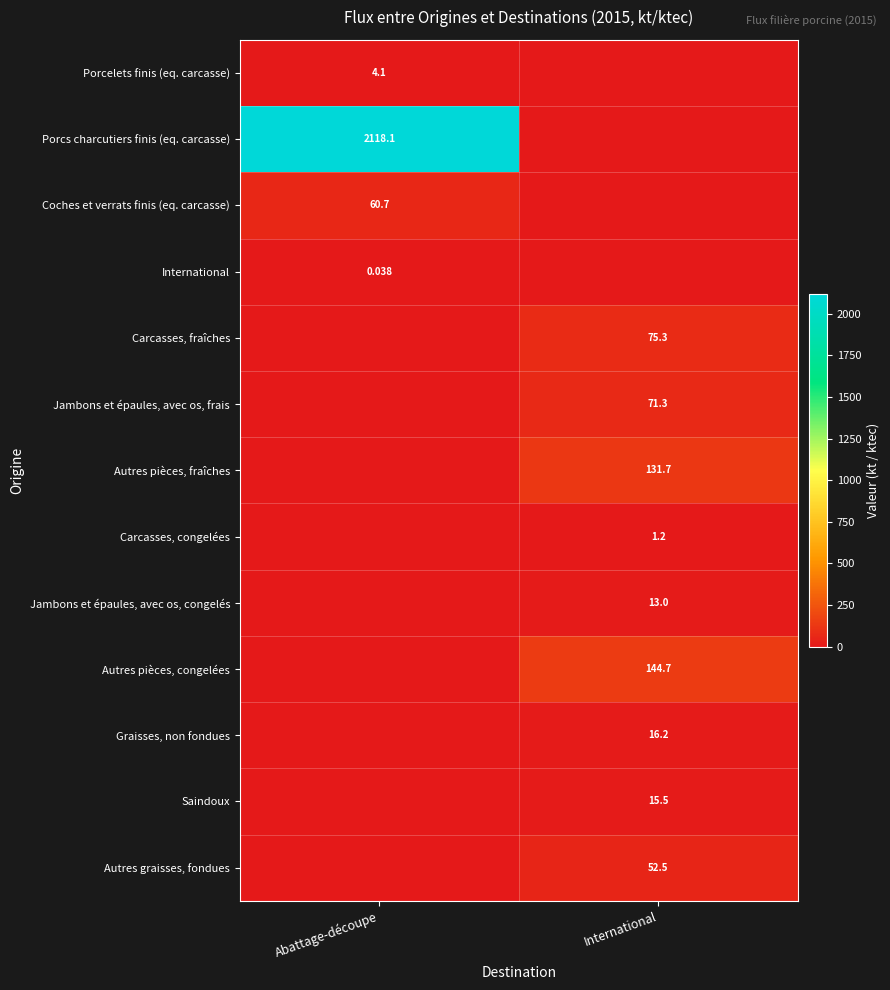

Is it true that Autres pièces, fraîches equals 0.0 at Abattage-découpe?

True